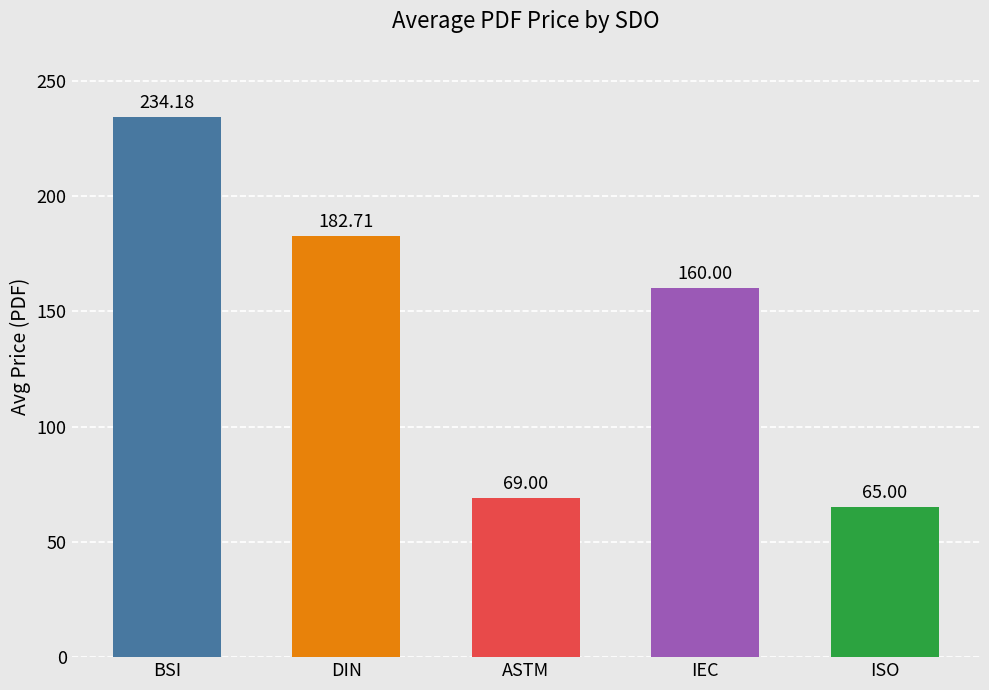

List the labels in order of value, smallest first.

ISO, ASTM, IEC, DIN, BSI